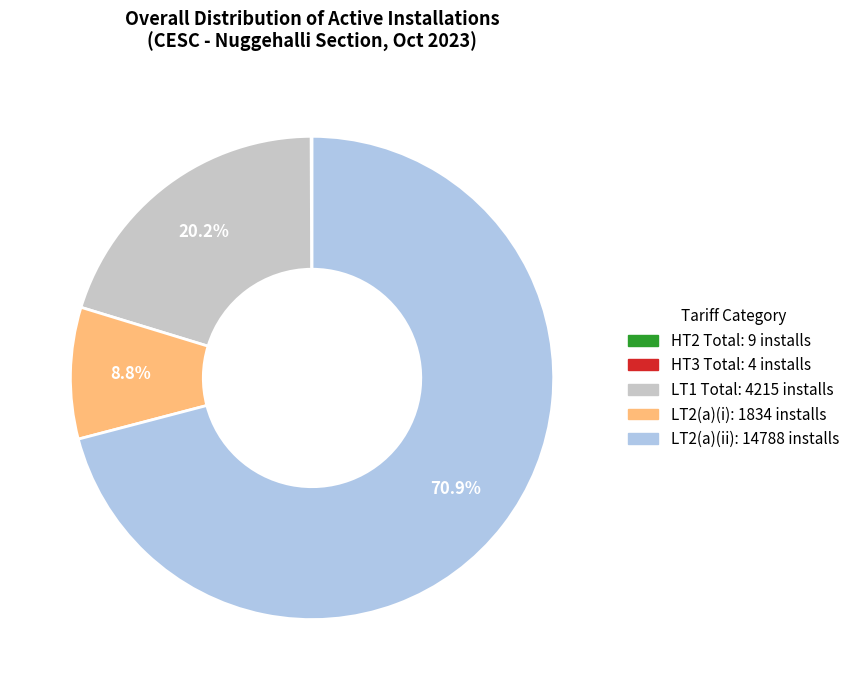

To the nearest percent, what is the average slice percentage?

20%